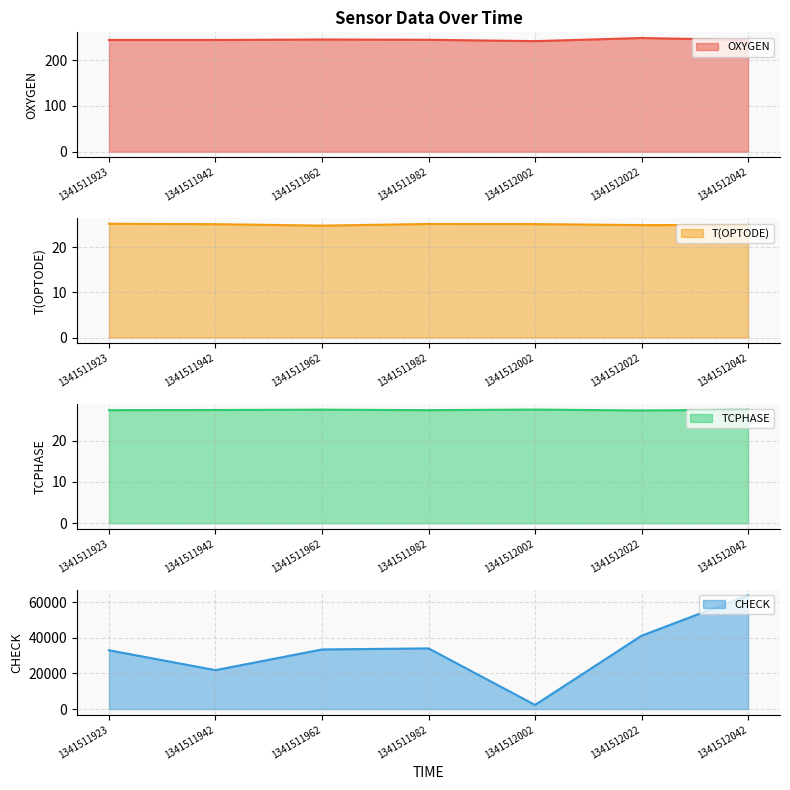

True or false: CHECK has a value of 3574.5 at 1341512002.

False